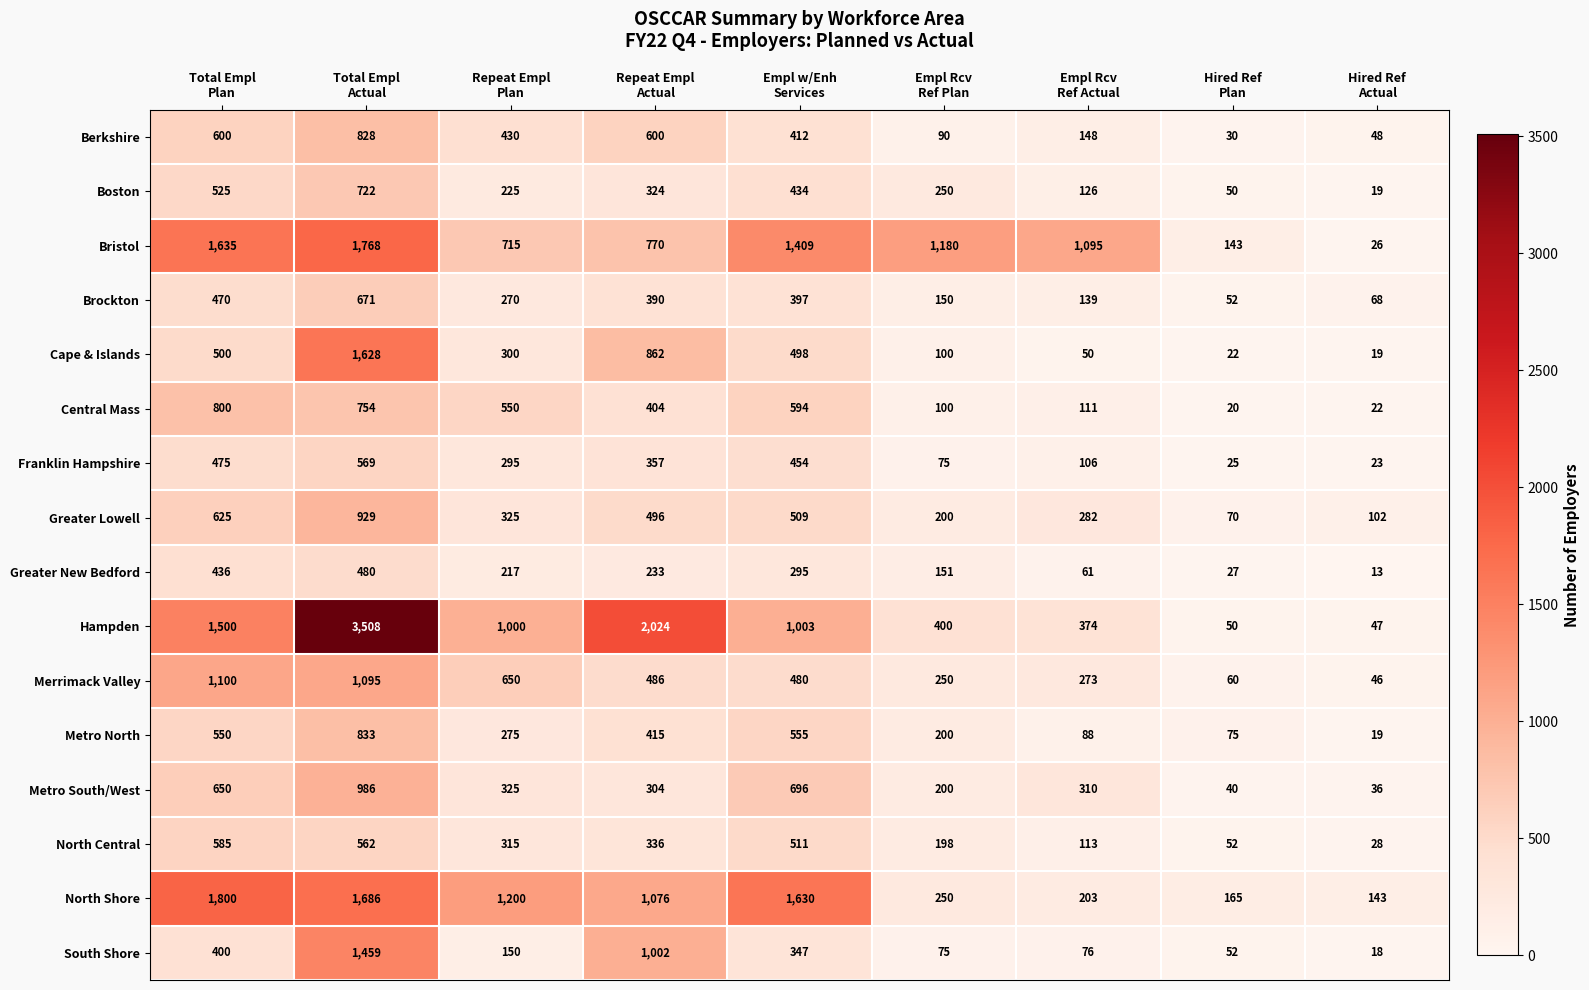

Which series has the largest total across all categories?

Hampden